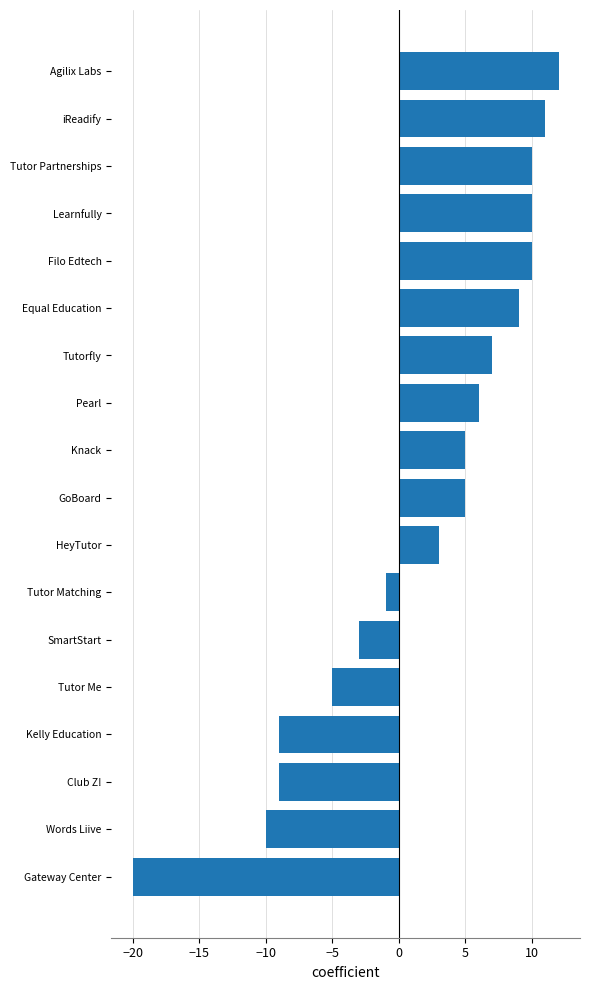

What is the average value?

2